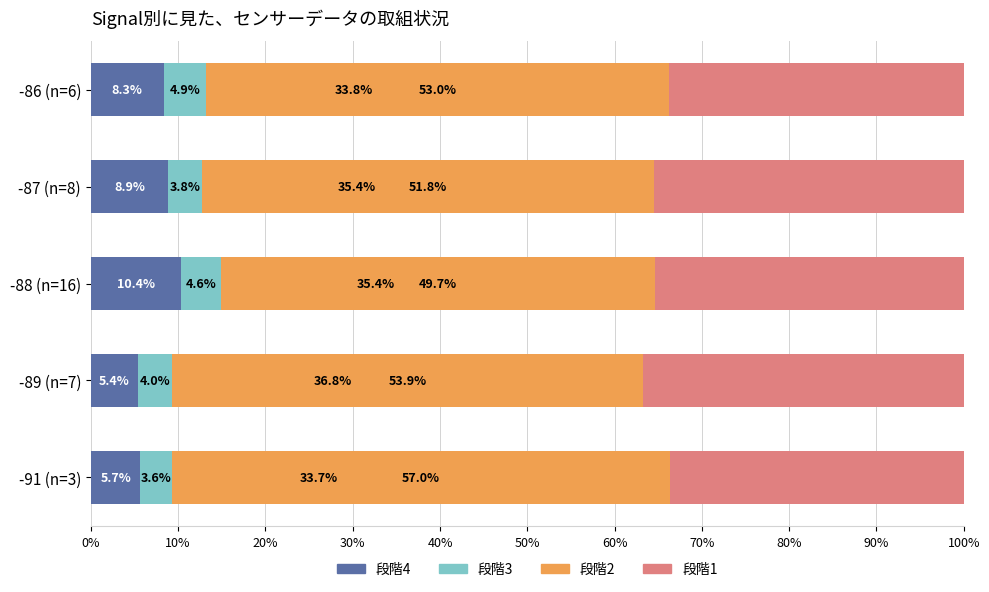

The 段階4 series shows 8.9 at -87 (n=8). True or false?

True